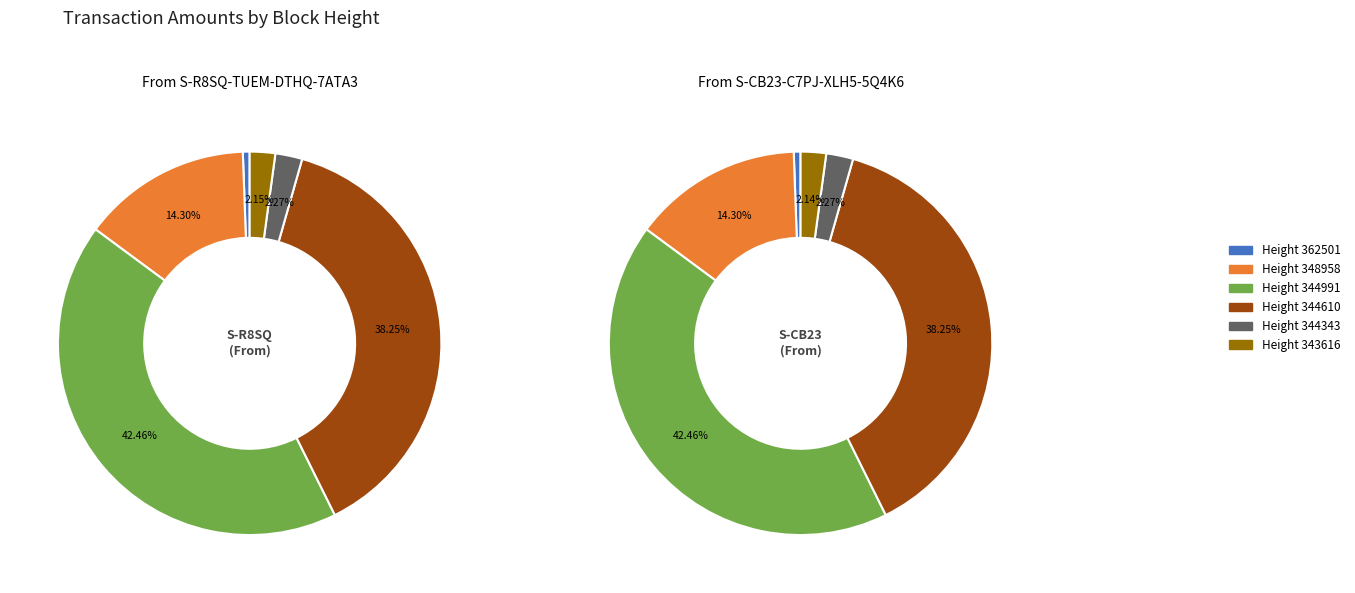

To the nearest percent, what is the combined percentage of Height 344343 and Height 344991?

45%